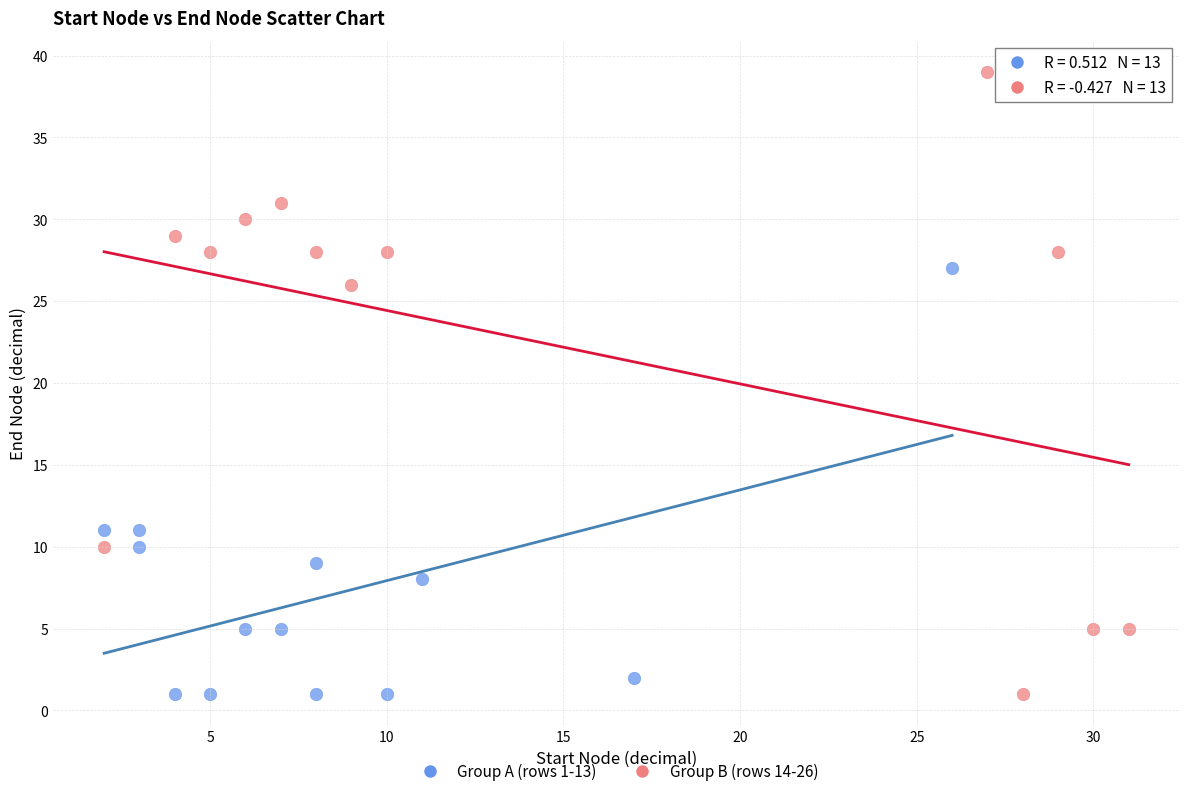

Which series contains the highest Y value?

Group B (rows 14-26)